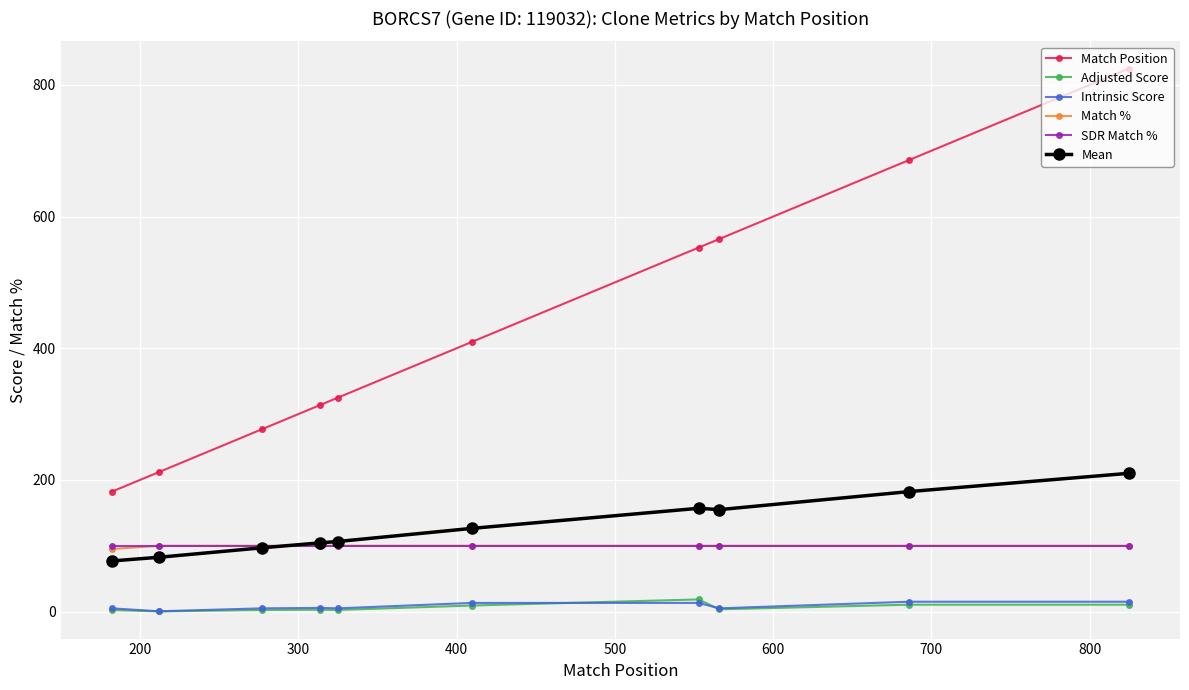

What is the value of the Adjusted Score point at the 4th from the left?

2.8